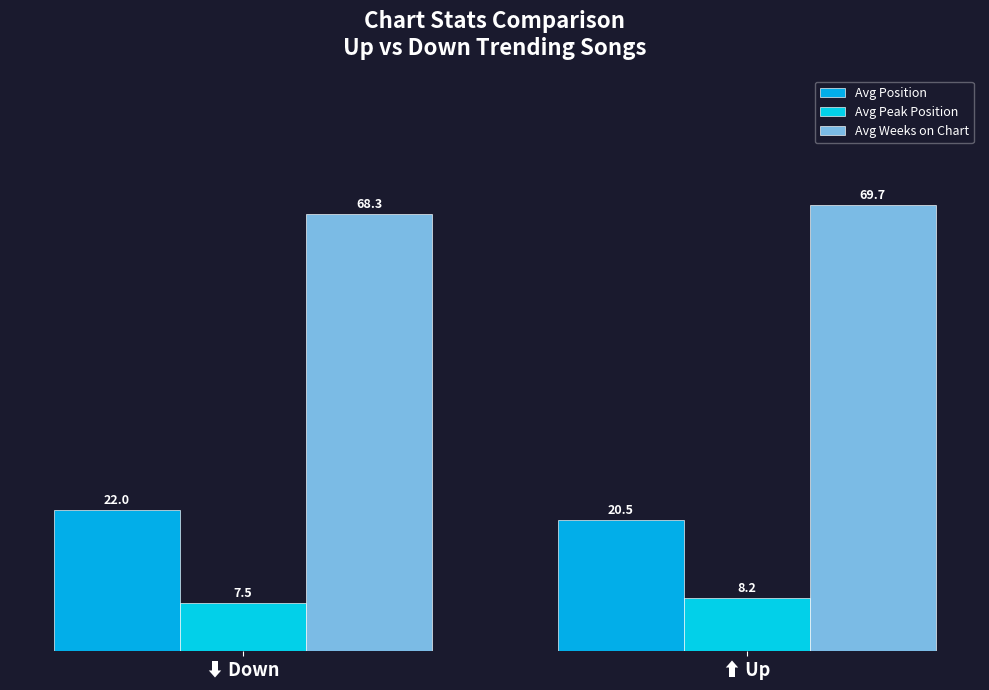

Where does the Avg Peak Position series first go above 8?

⬆ Up